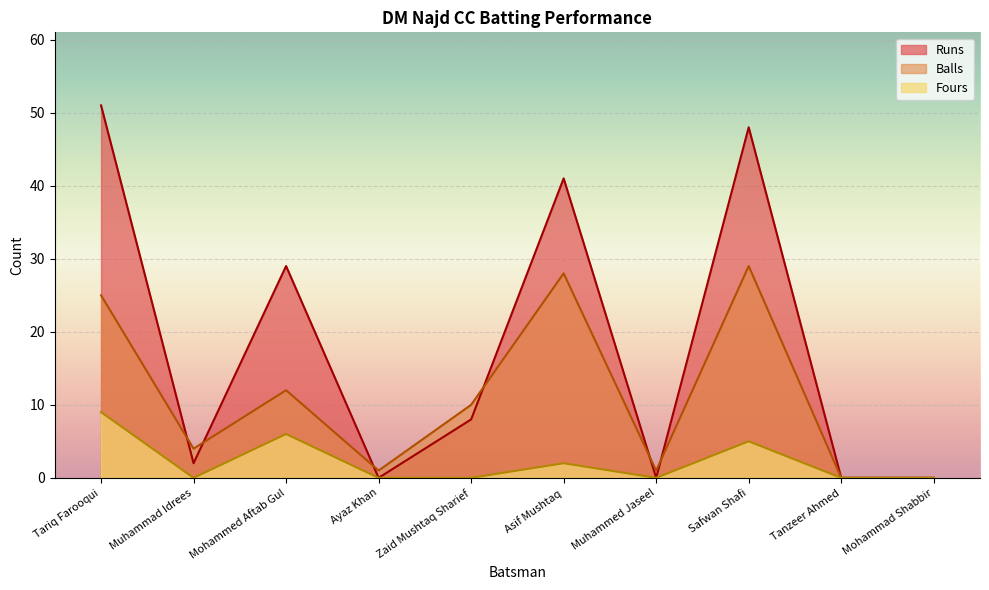

What is the average value of the Fours series?

2